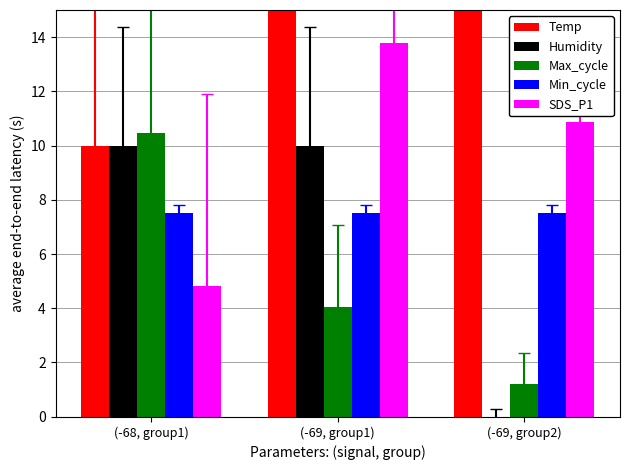

Which series has the largest total across all categories?

Temp